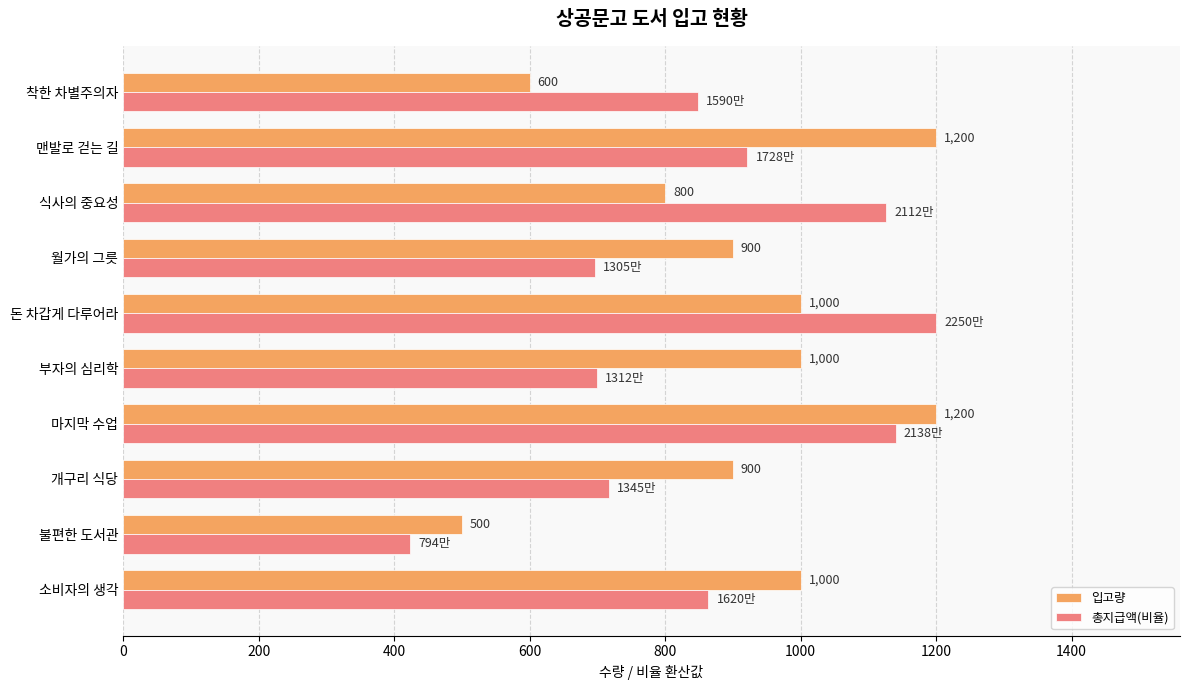

What is the smallest value displayed?

423.3